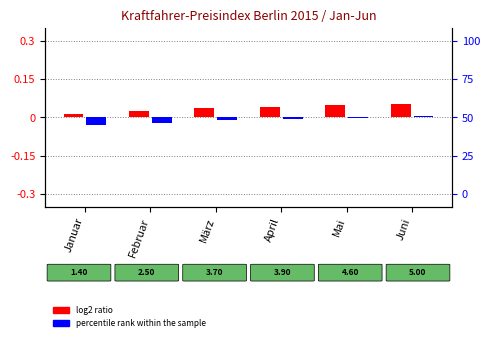

What is the label of the 6th bar from the right?

Januar